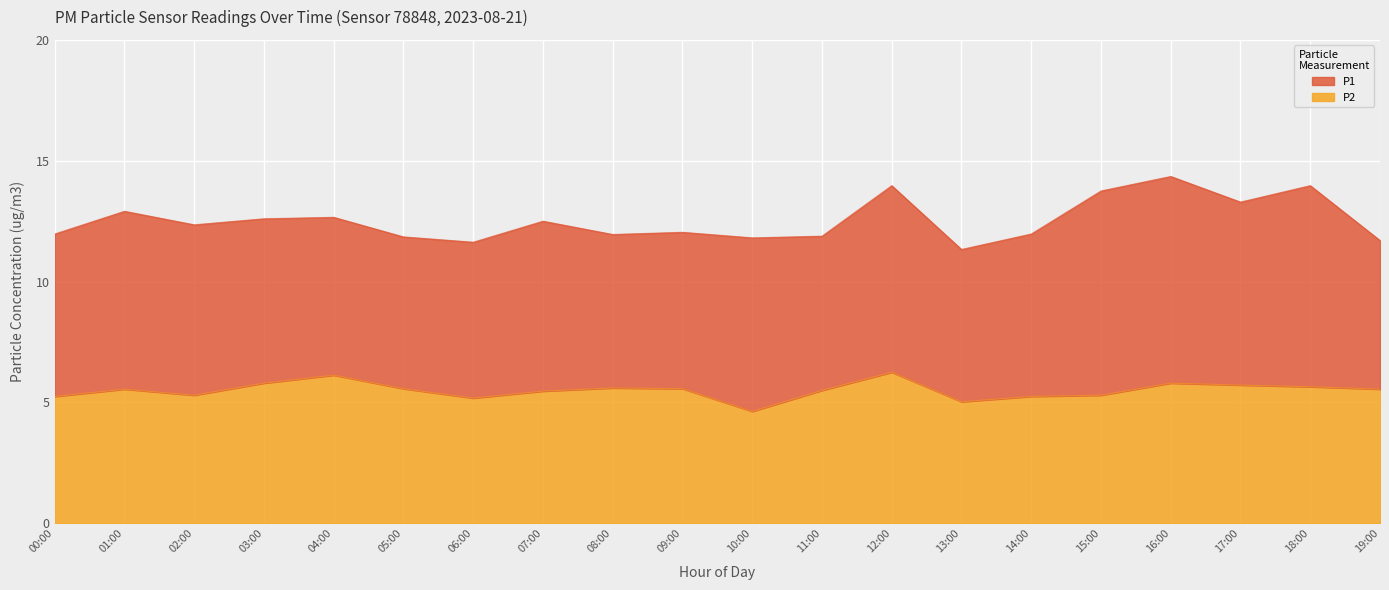

What is the average value?

5.5